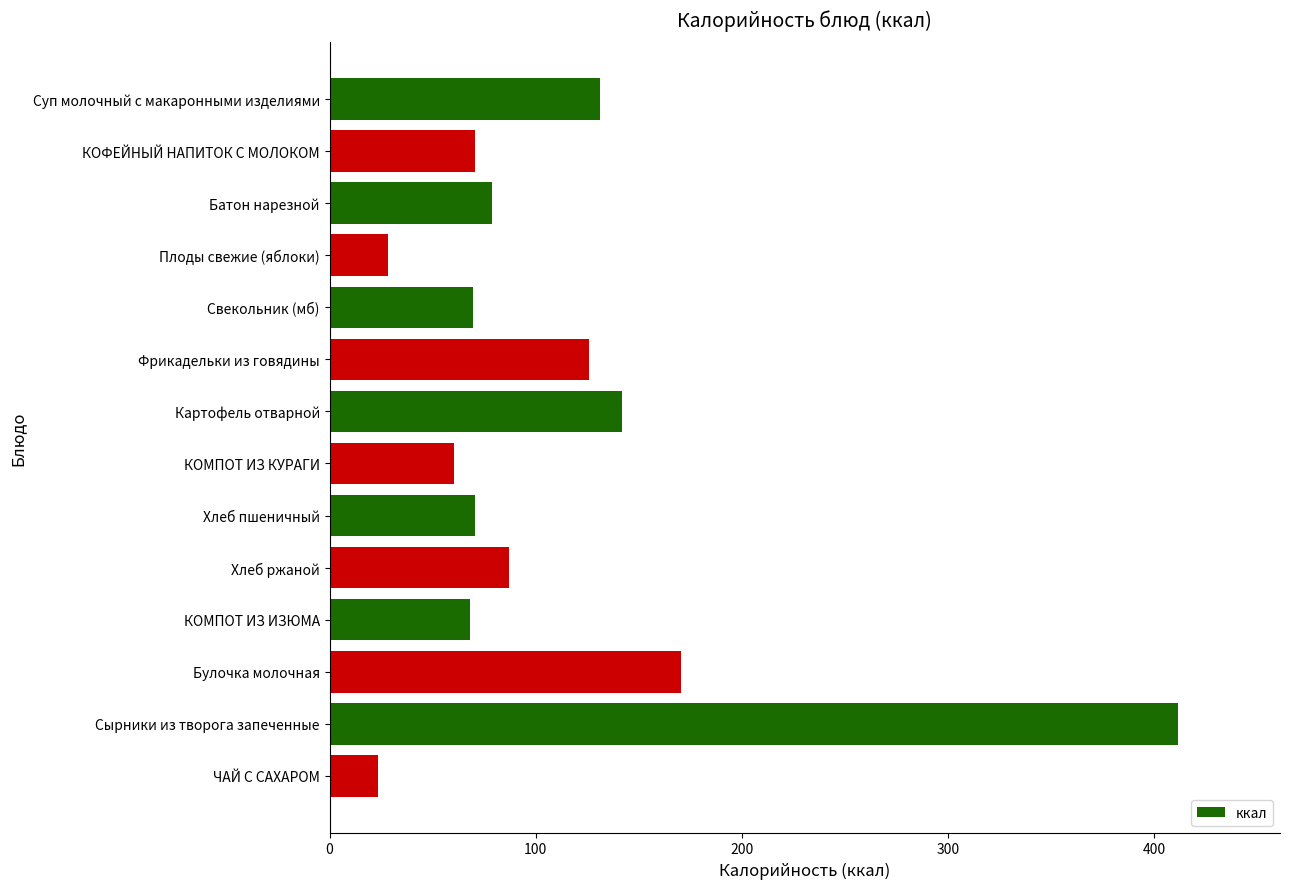

What is the sum of the values at КОФЕЙНЫЙ НАПИТОК С МОЛОКОМ and ЧАЙ С САХАРОМ?

94.2